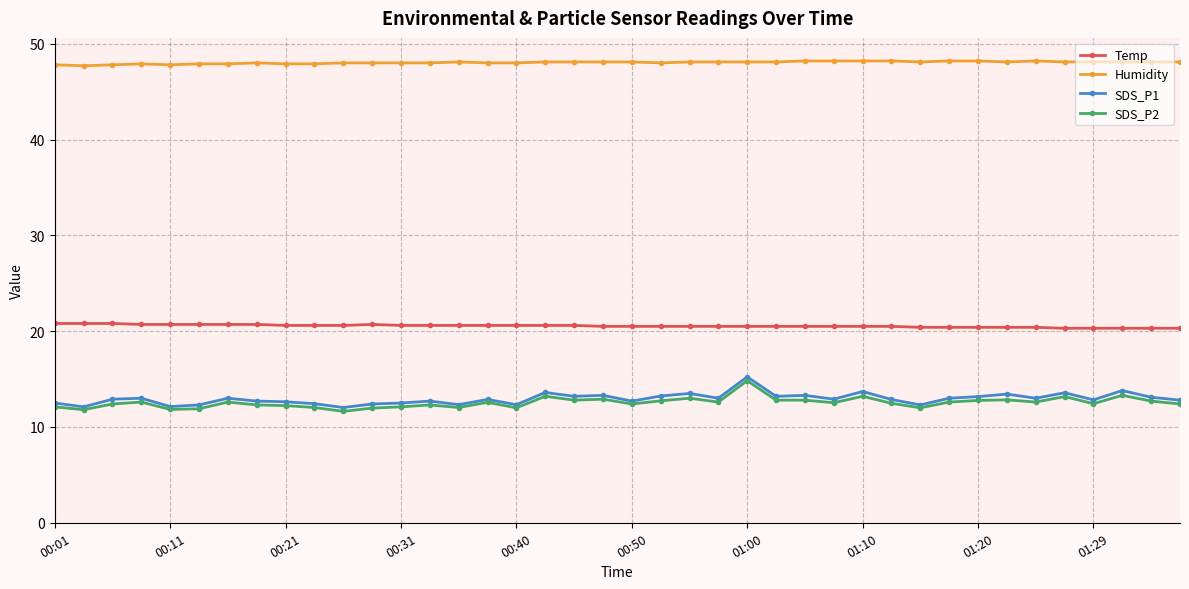

What is the value of the SDS_P2 point at the 18th from the left?

13.2